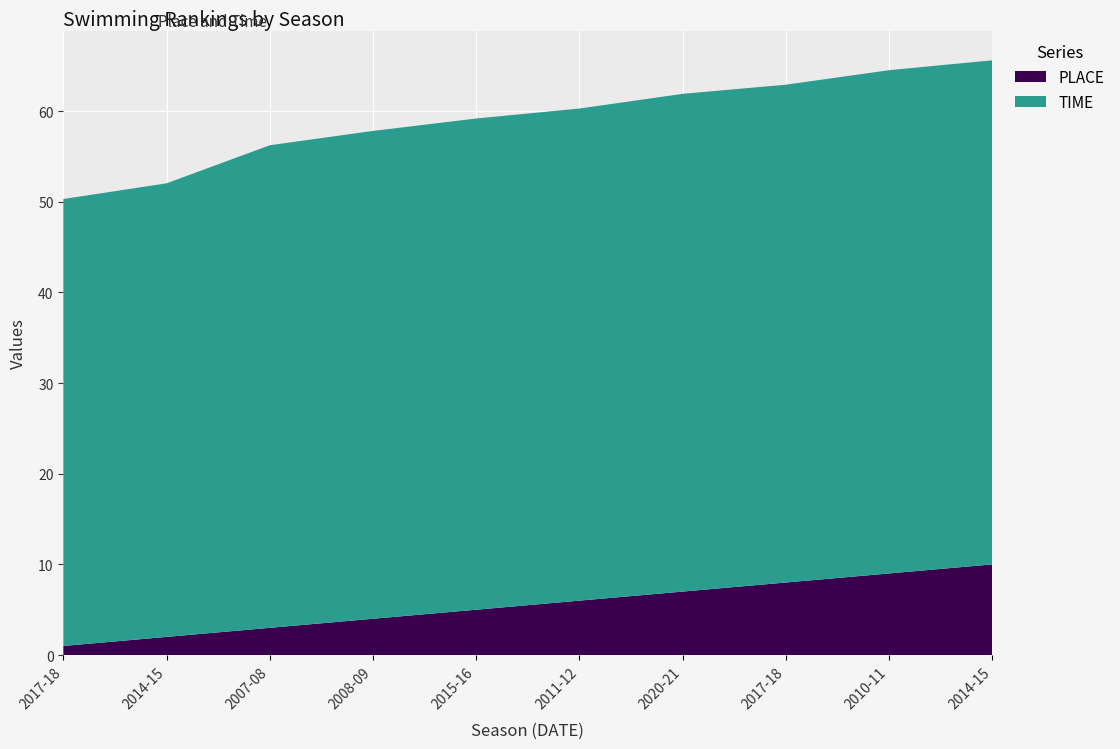

Reading left to right, what are all the values shown in this chart?

PLACE: 1.0	2.0	3.0	4.0	5.0	6.0	7.0	8.0	9.0	10.0
TIME: 49.3	50.0	53.2	53.8	54.2	54.3	54.9	54.9	55.5	55.6